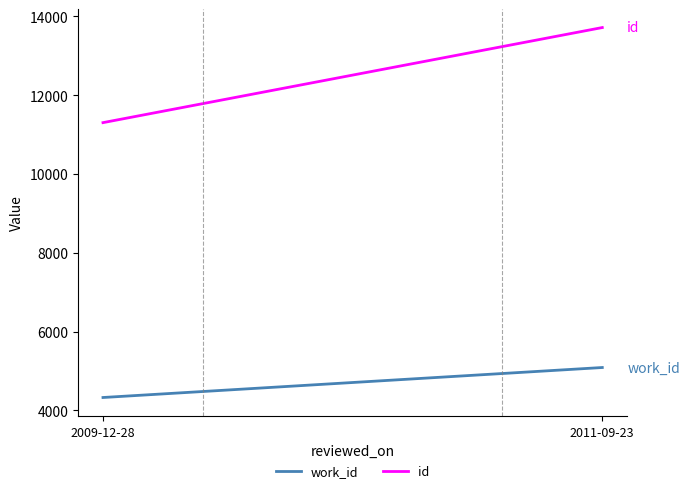

True or false: id has a value of 17414 at 2009-12-28.

False